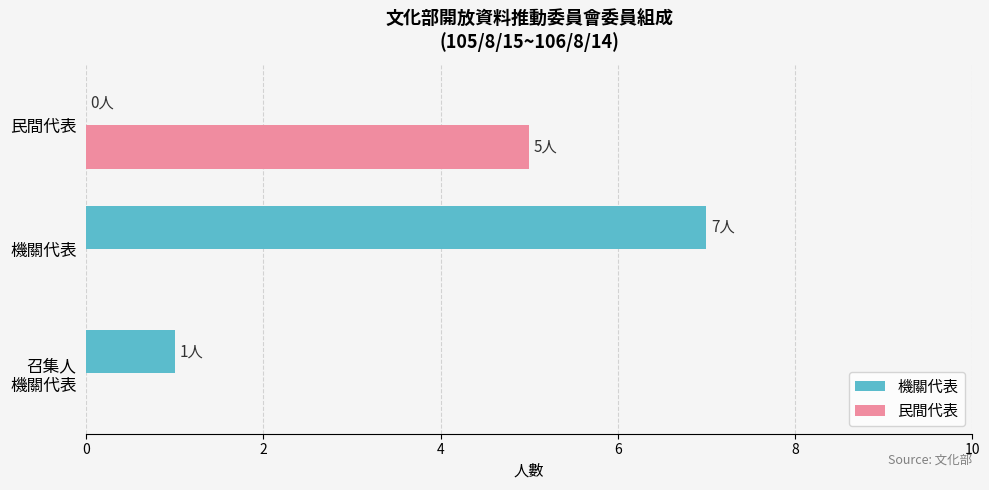

What is the greatest value displayed?

7